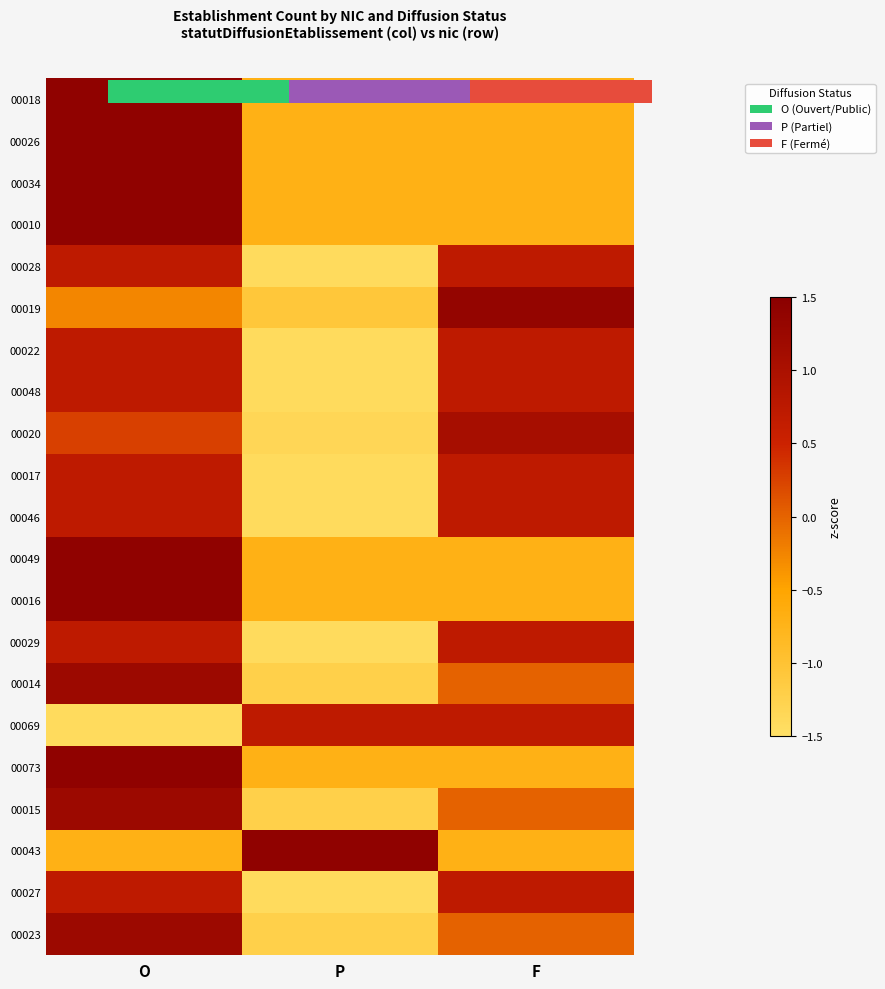

Rank the categories by 00043 value from highest to lowest.

P, O, F